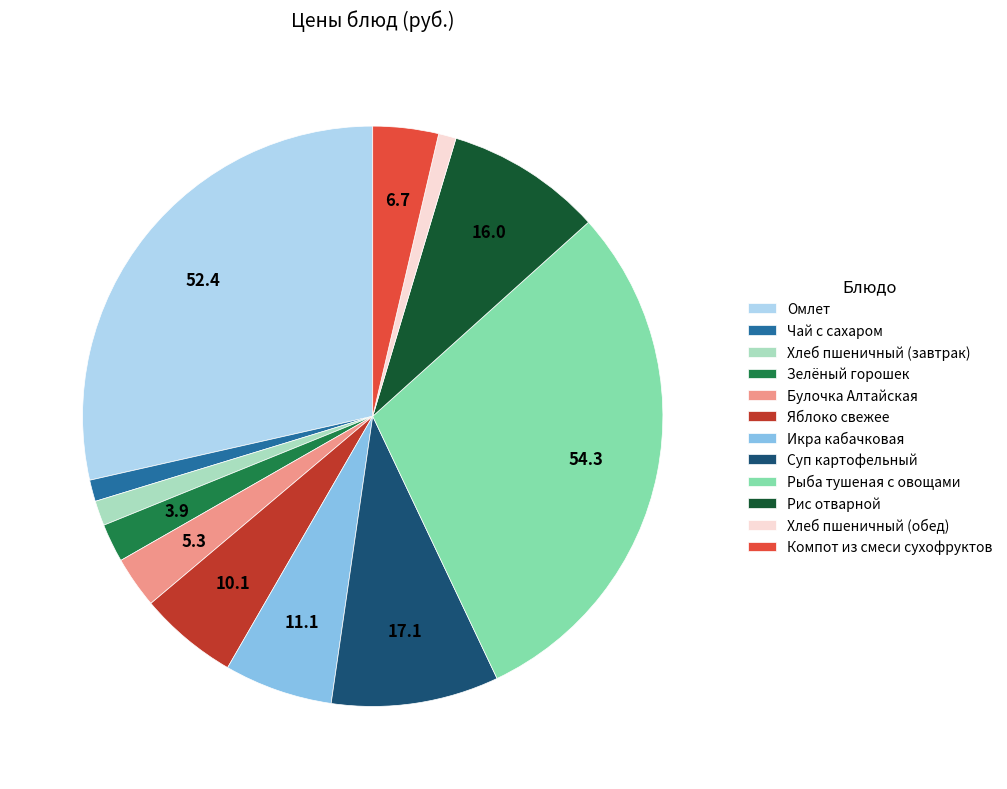

Do Рыба тушеная с овощами and Компот из смеси сухофруктов together represent more than half of the pie?

No